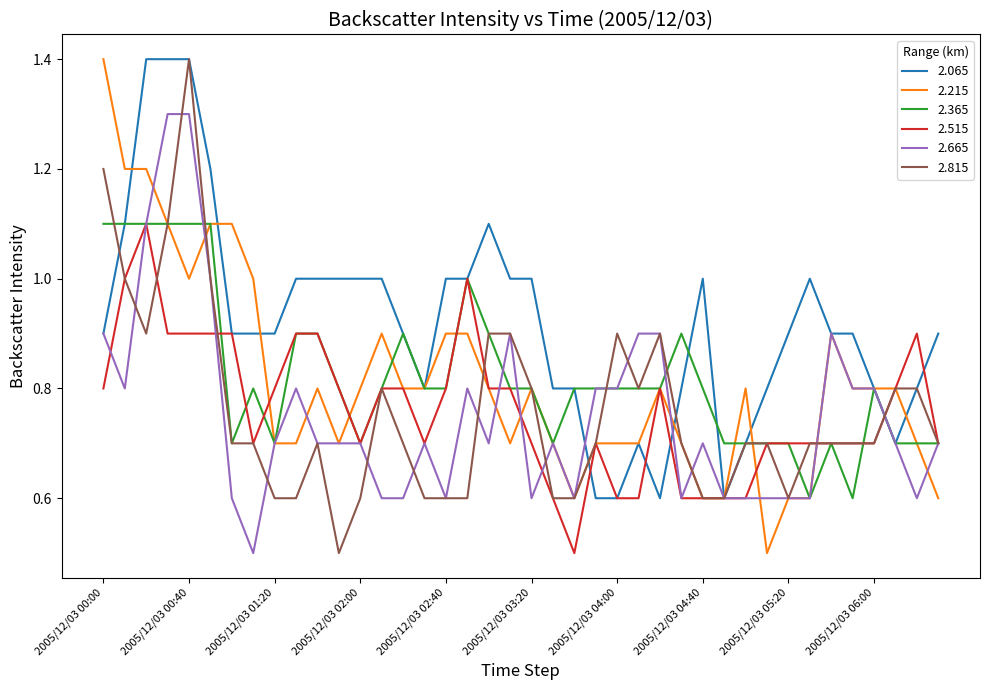

Count the 2.665 values in the range 0 to 1.

37